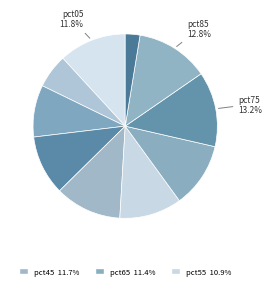

How many slices are in this pie chart?

10